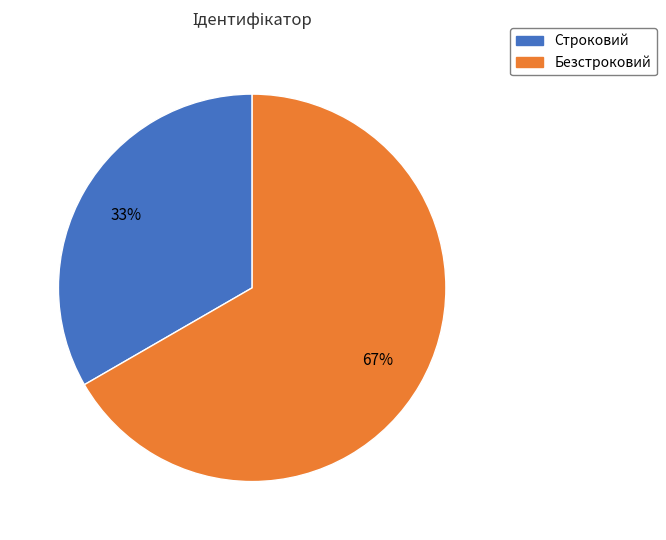

Combined, do Строковий and Безстроковий account for over 50%?

Yes